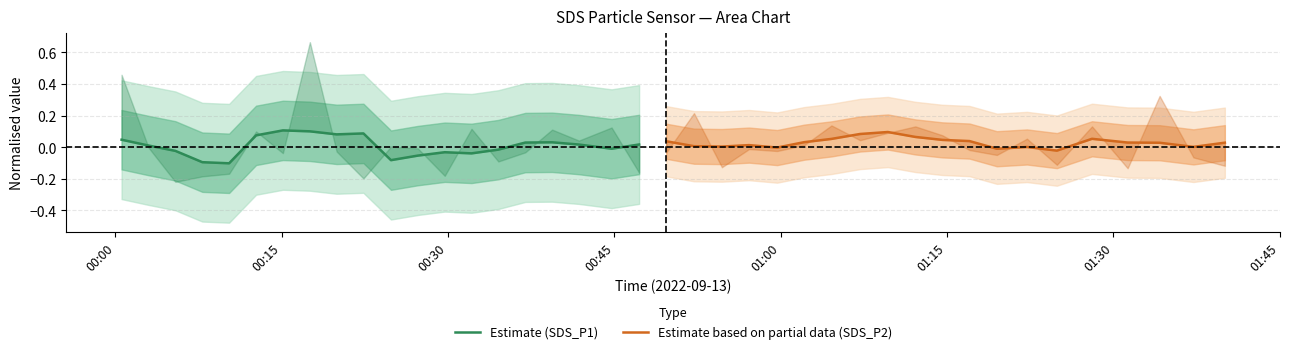

Does the chart display data point markers on the line(s)?

No